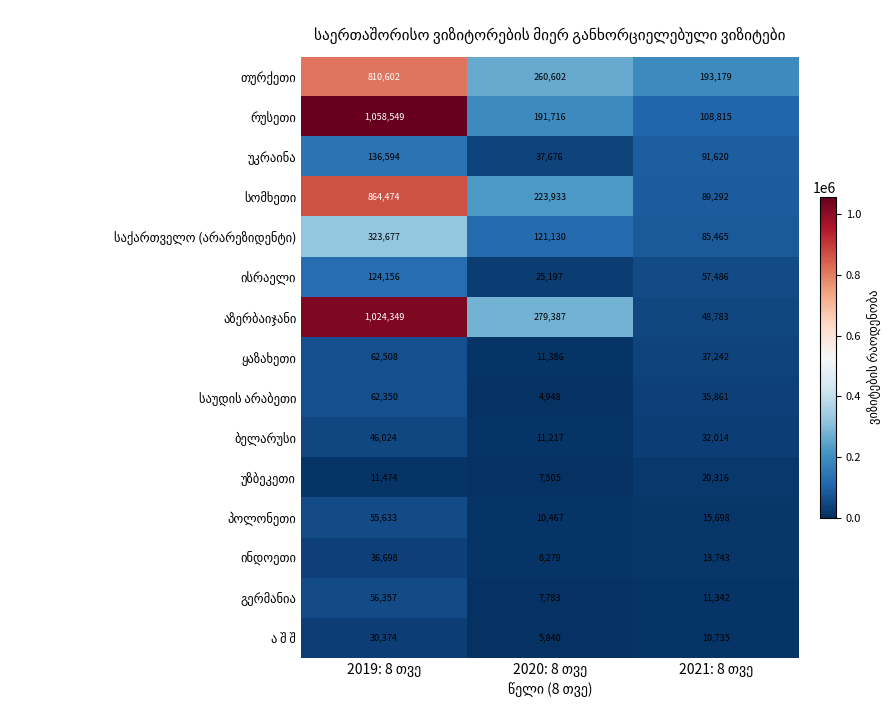

How many series are shown in this chart?

15